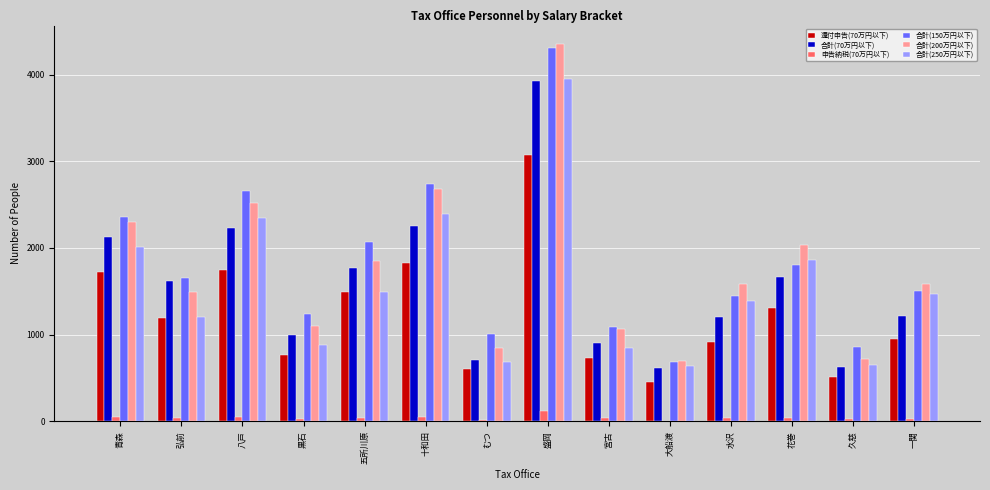

What is the sum of all 合計(250万円以下) values?

21804